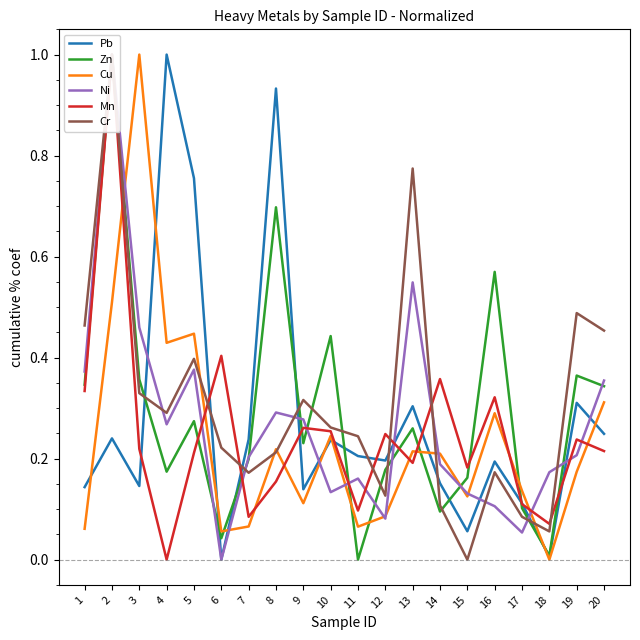

Between 8 and 18, which series saw the biggest shift?

Pb